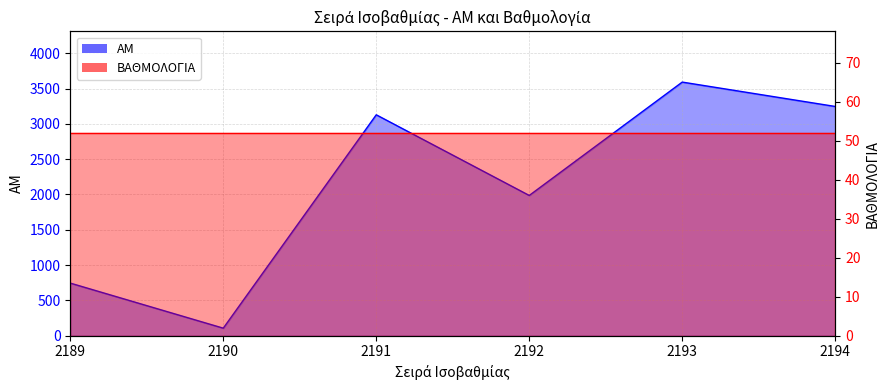

Reading left to right, transcribe all the data shown in this chart.

2189=745	2190=107	2191=3128	2192=1986	2193=3591	2194=3246